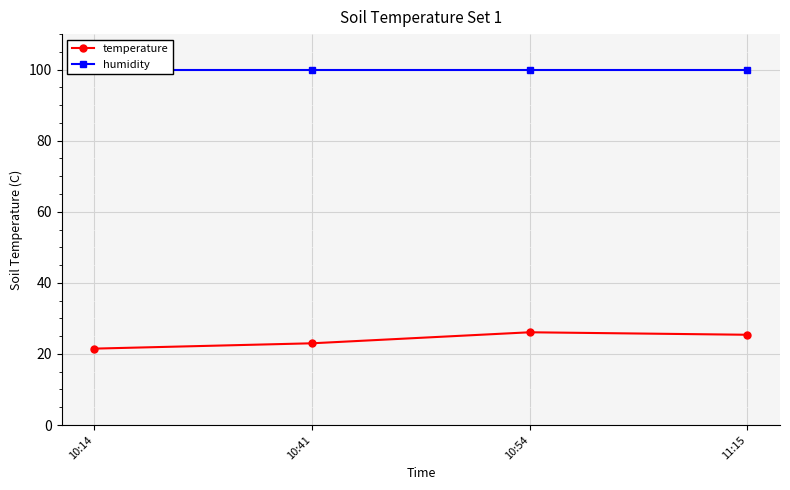

Does the chart display data point markers on the line(s)?

Yes